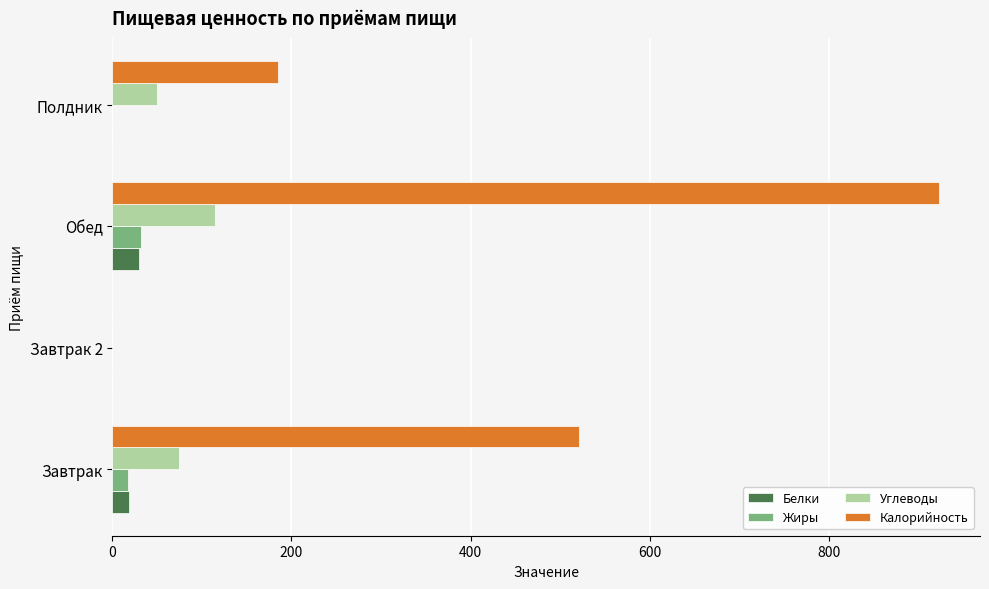

At which category does the chart reach its peak across all series?

Обед